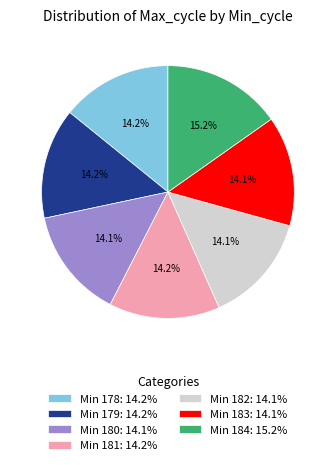

Does Min 184: 15.2% represent more than half of the total?

No